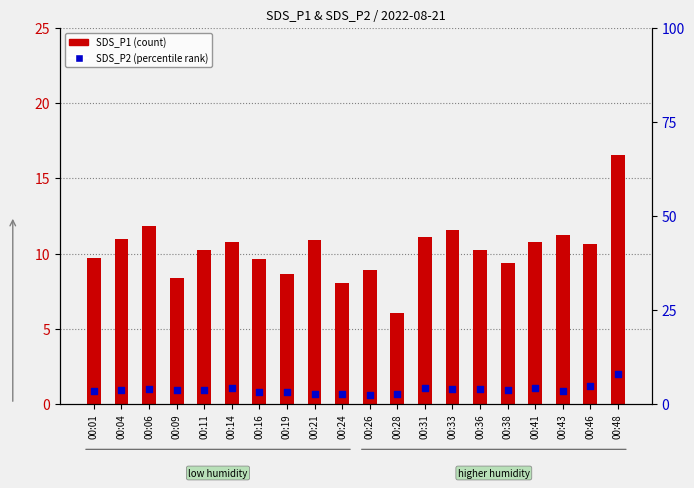

Which series has the largest total across all categories?

SDS_P1